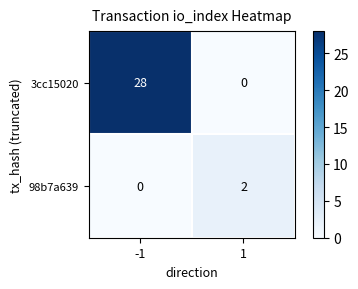

Which series has the largest total across all categories?

3cc15020